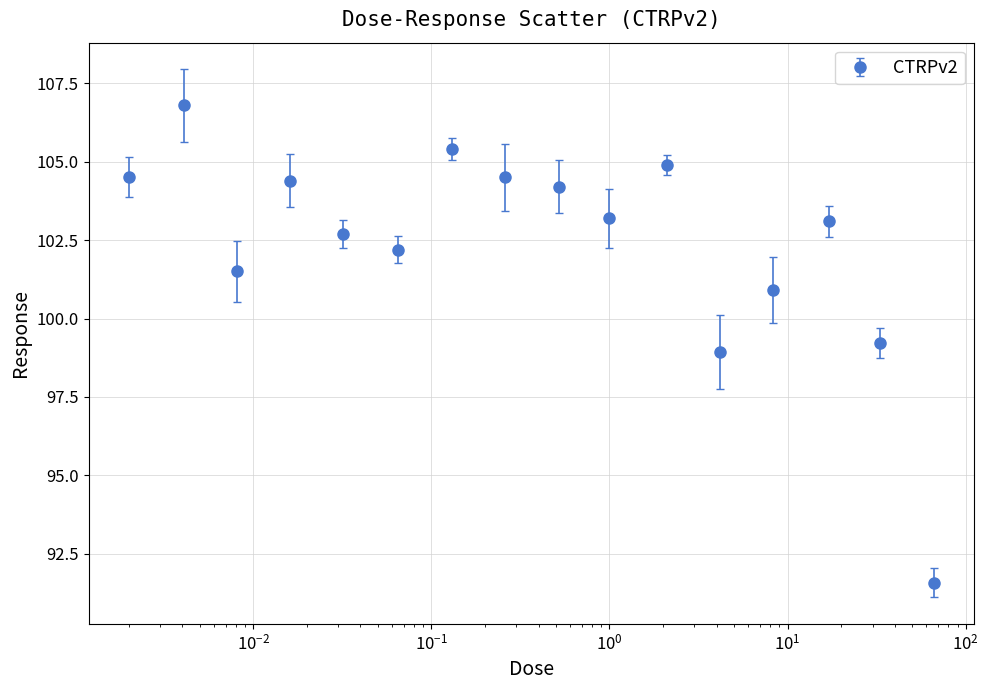

What is the value of the 14th point from the left?

103.1